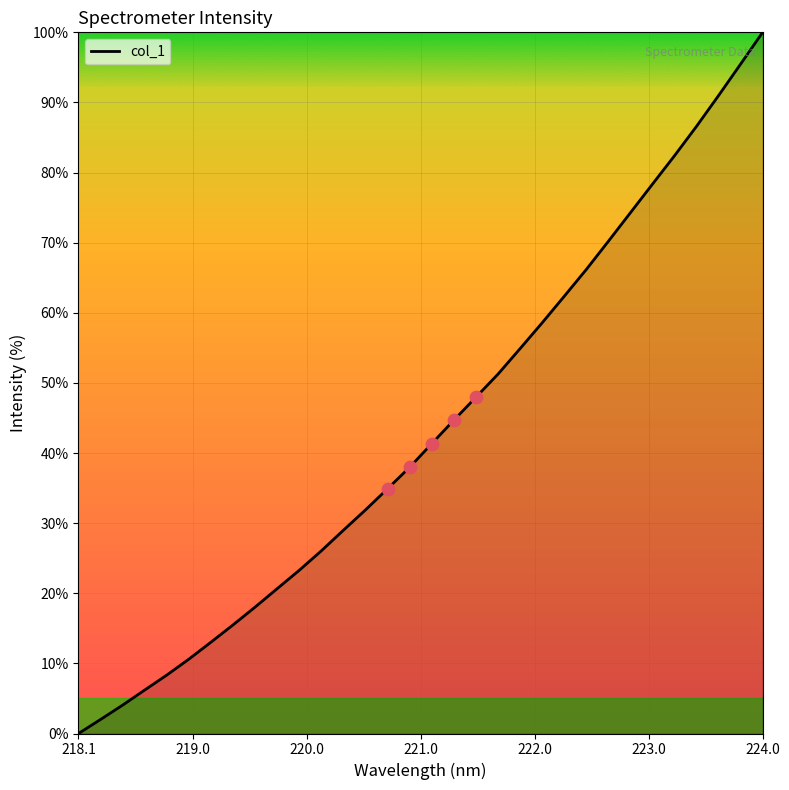

What is the difference between the maximum and minimum values?

100.0